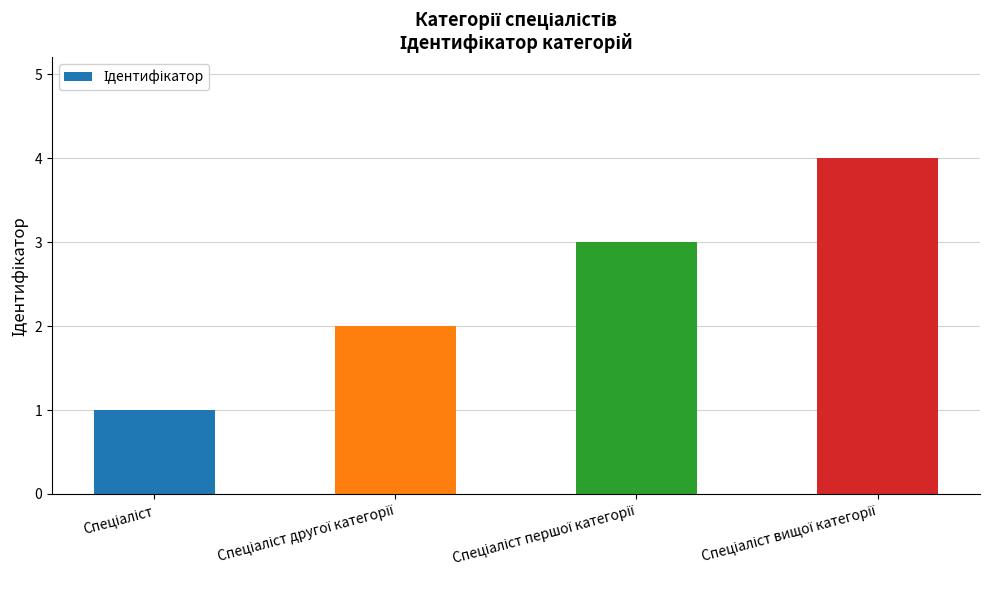

Reading left to right, what are all the values shown in this chart?

1	2	3	4